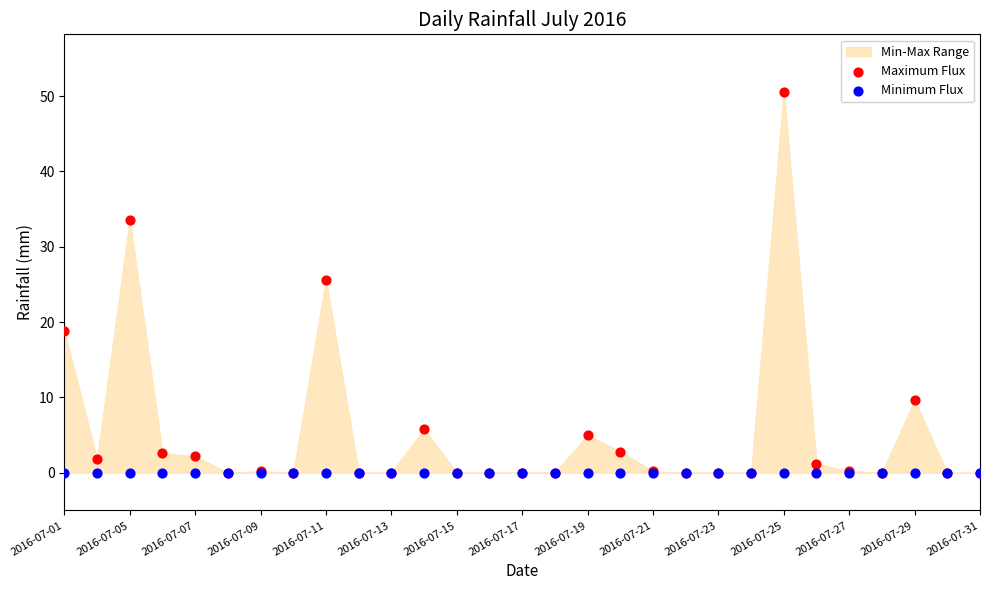

Which series reaches the minimum Y coordinate?

Maximum Flux